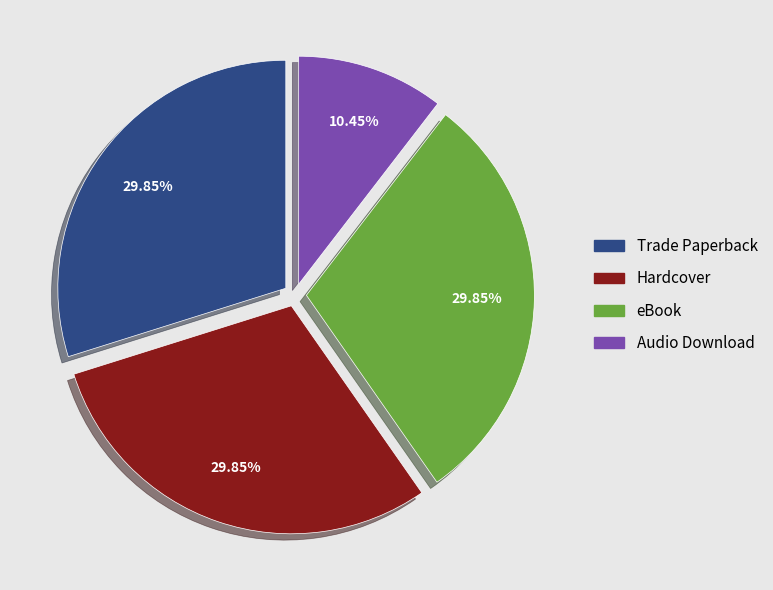

Which slice is the smallest?

Audio Download